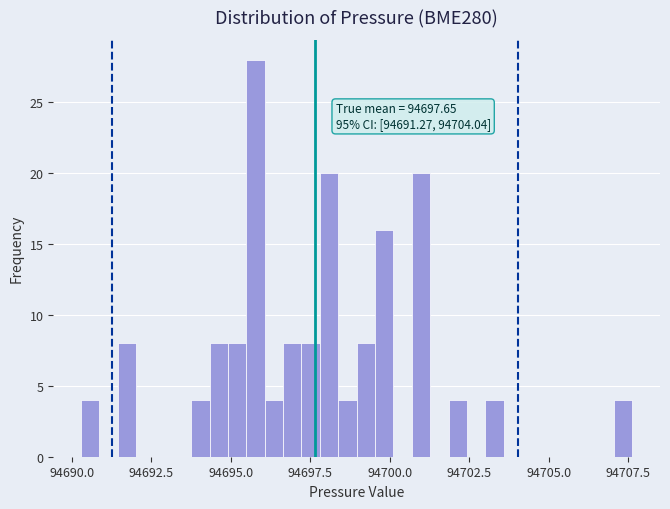

Around what value on the x-axis is the tallest bar? Give the approximate position of its centre, as read against the axis.

94696.0